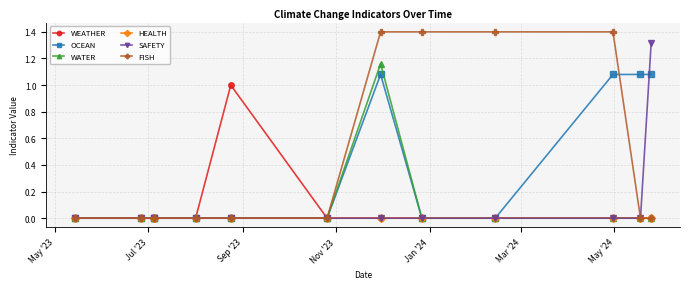

Which category has the lowest value across all series?

May '23